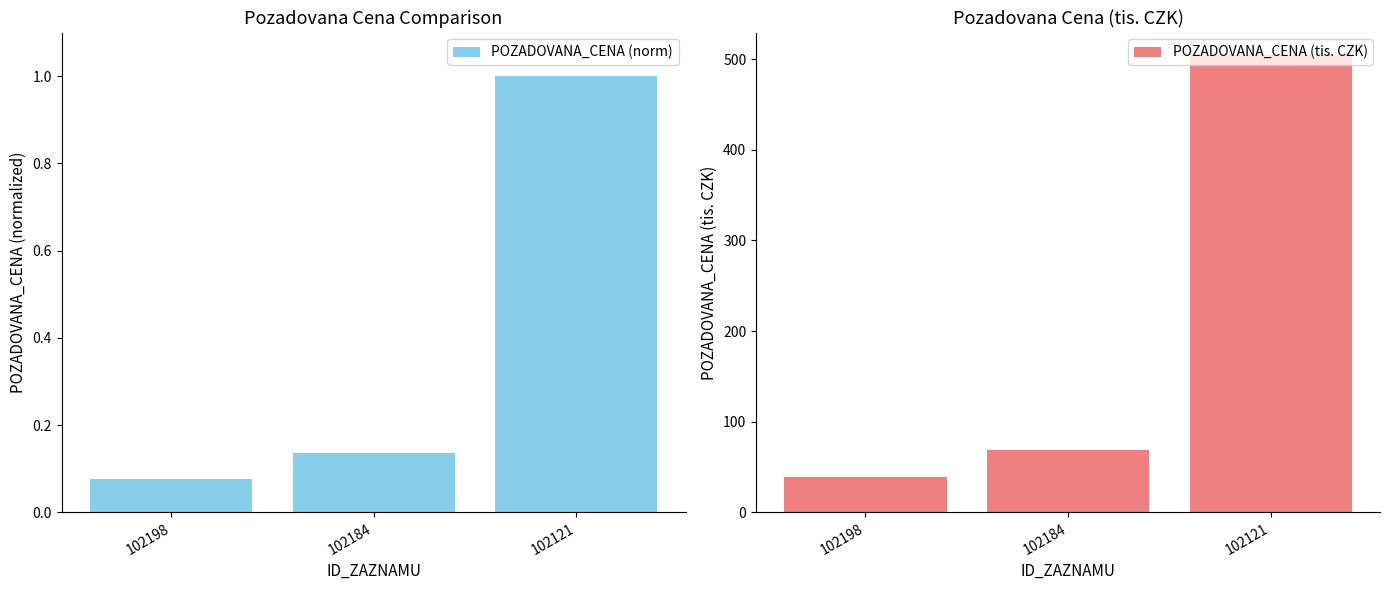

Are the bars horizontal?

No